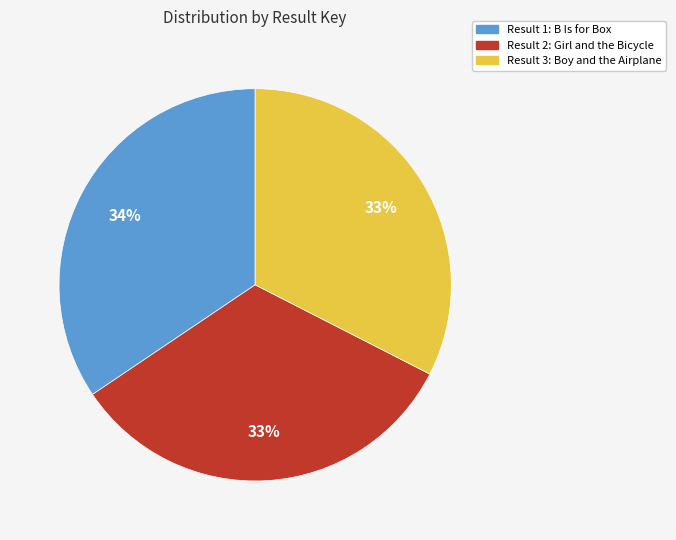

Is there any slice that represents more than half of the pie?

No